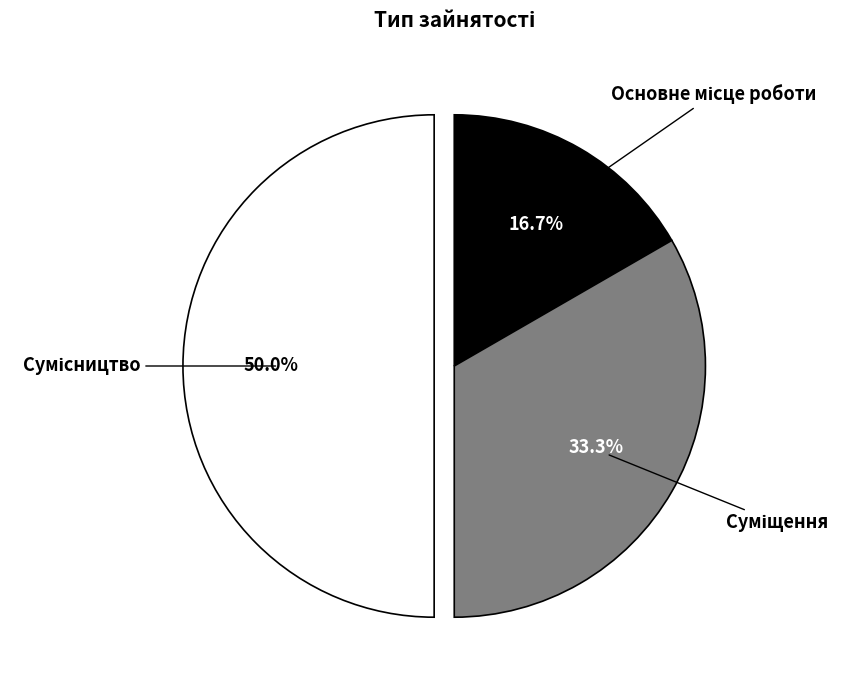

How many slices are in this pie chart?

3